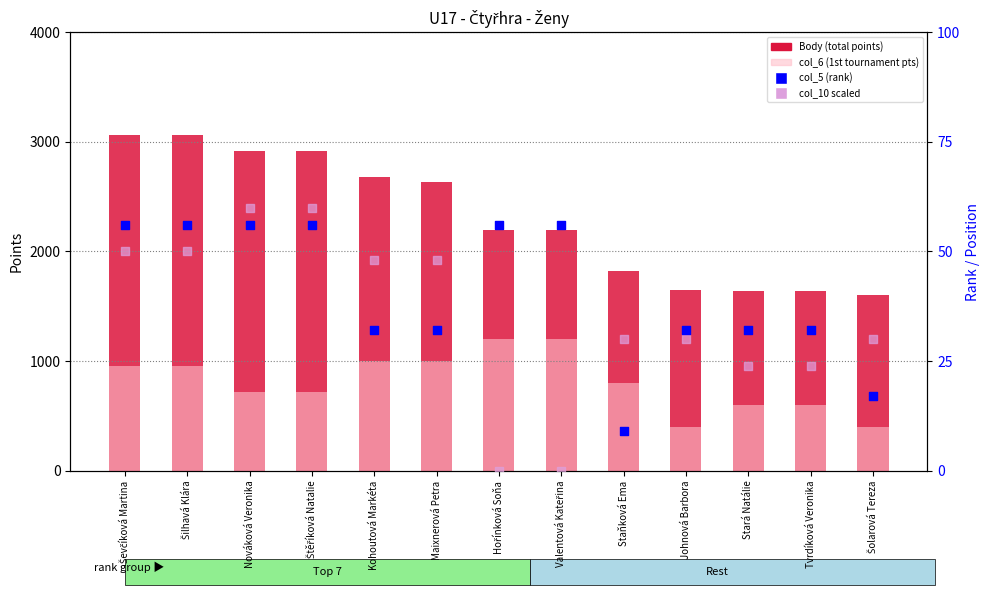

Which series contains the lowest Y value?

col_10 (scaled, 3rd tourn pts/10)